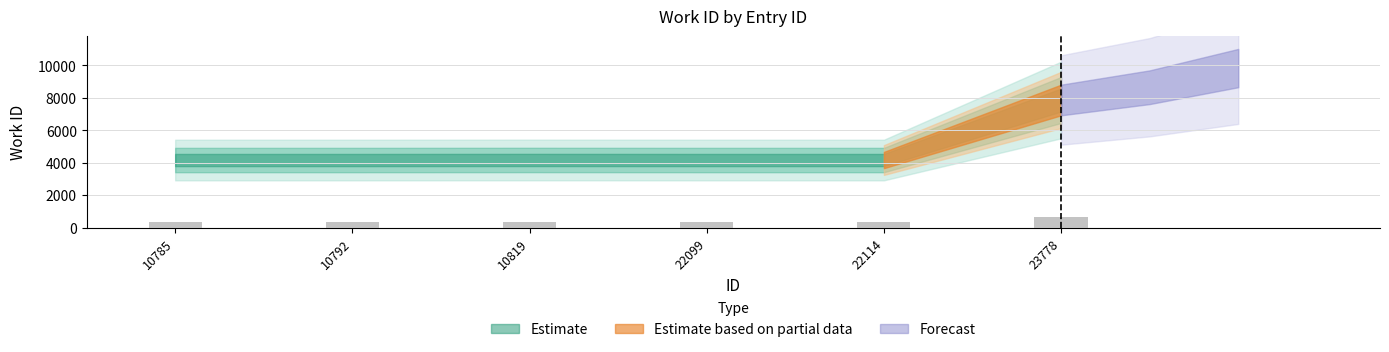

What is the greatest value displayed?

629.1